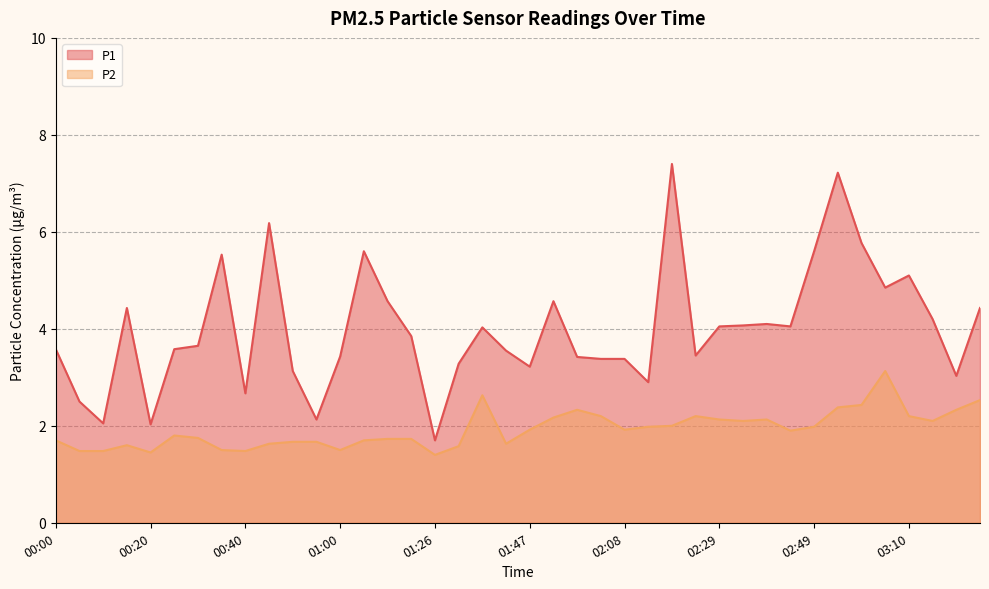

Where is P2 nearest to the value 2?

02:18